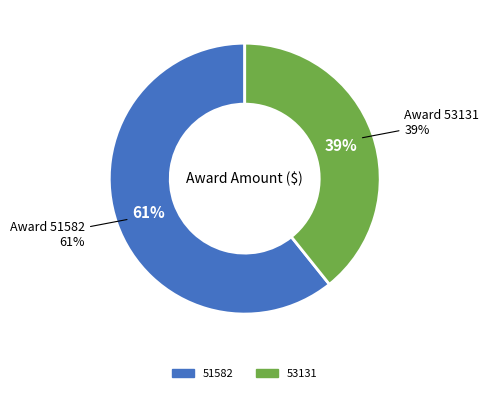

Count the number of slices in the pie.

2